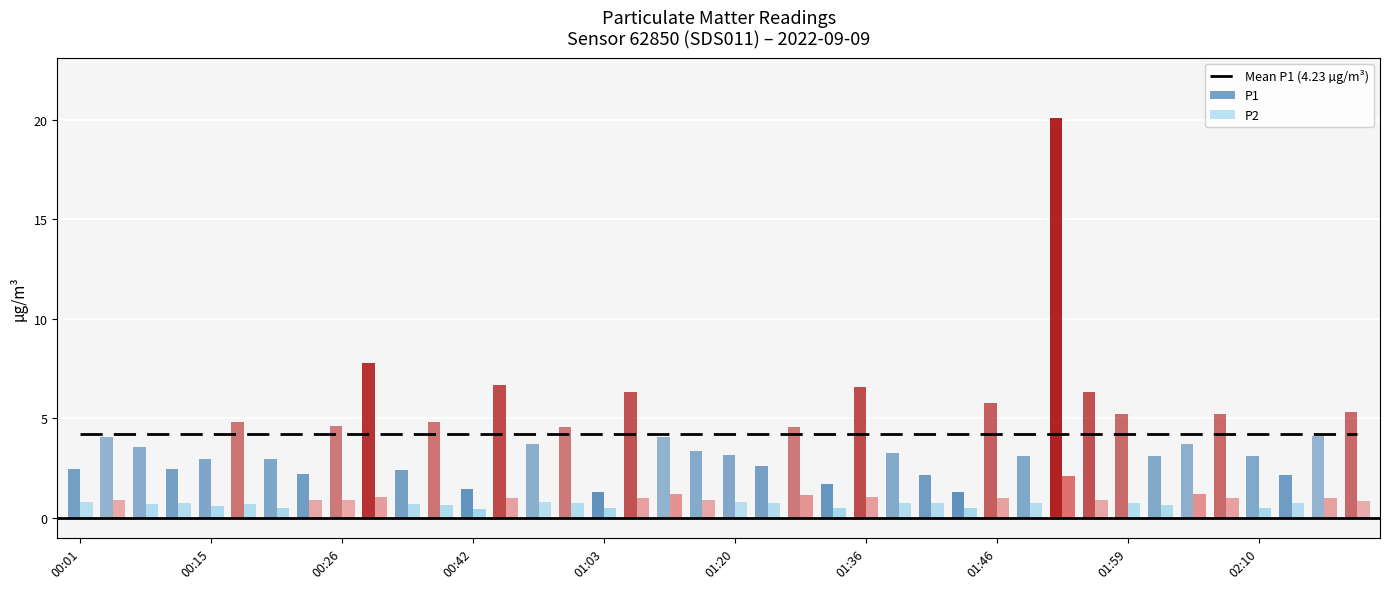

Which series changed the most between 01:31 and 01:49?

P1